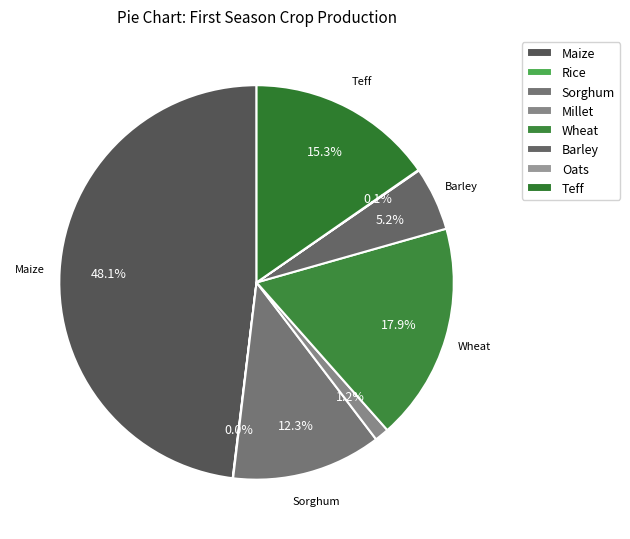

Which category has the biggest portion of the pie?

Maize